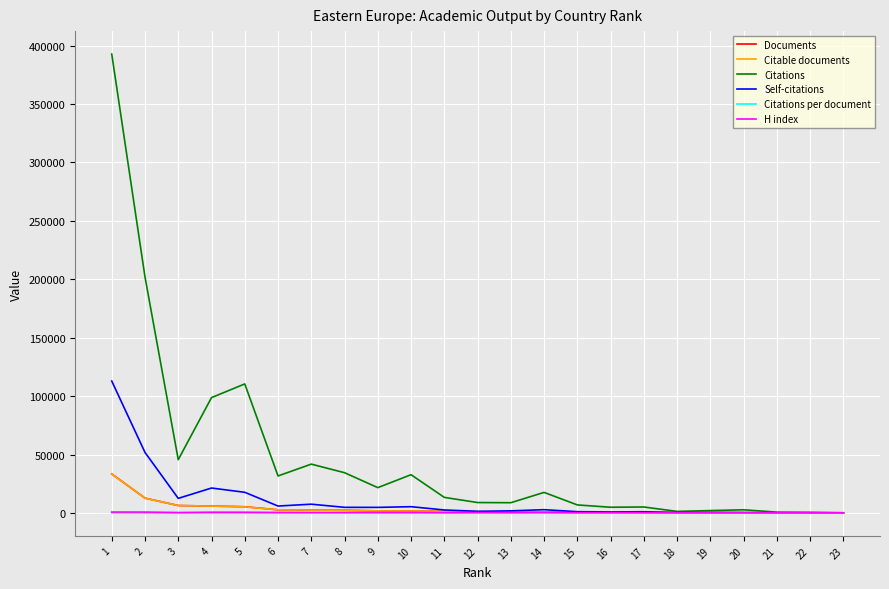

Where does the H index series first go above 347?

1